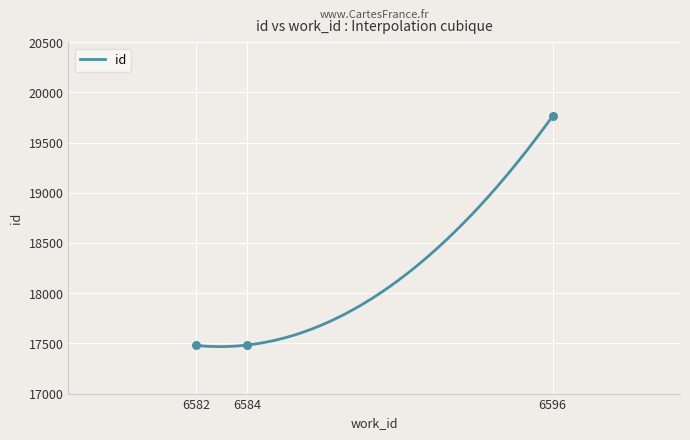

Between 6584 and 6582, which is larger?

6584